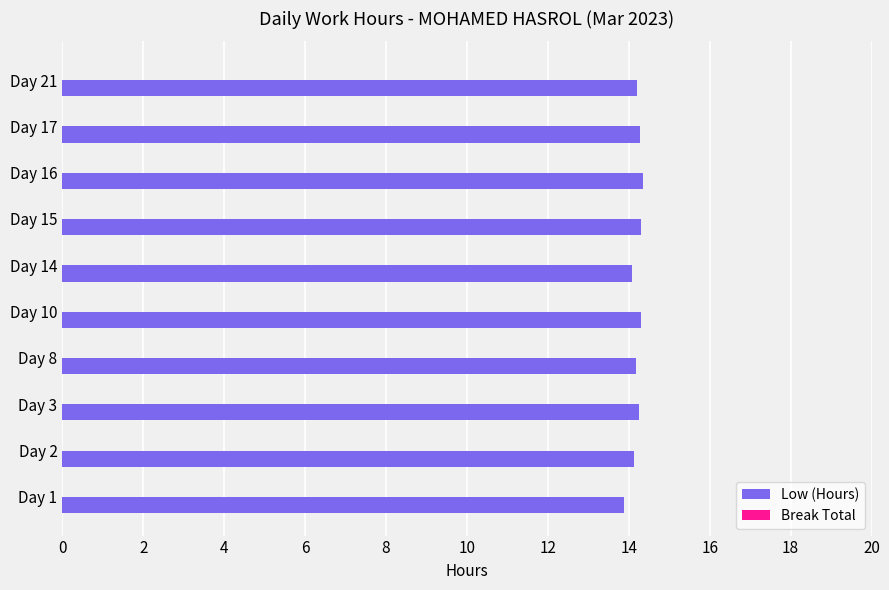

What is the sum of the values at Day 10 and Day 21?

28.5